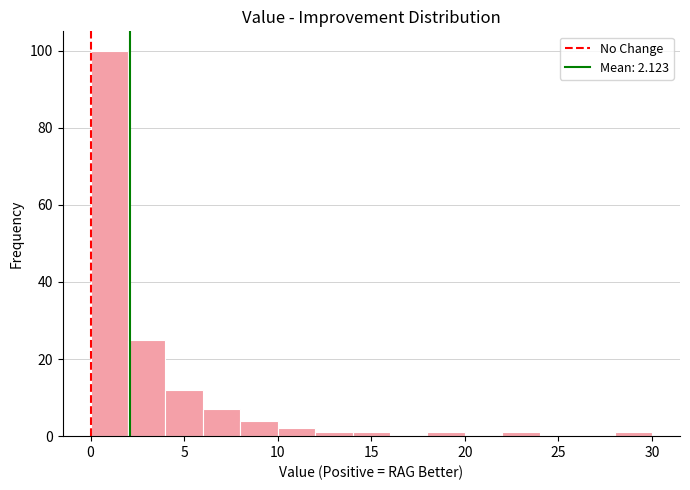

What is the height of the bar covering 10 to 12 on the x-axis? The values are not printed on the chart, so give them approximately, as read against the axis.

2